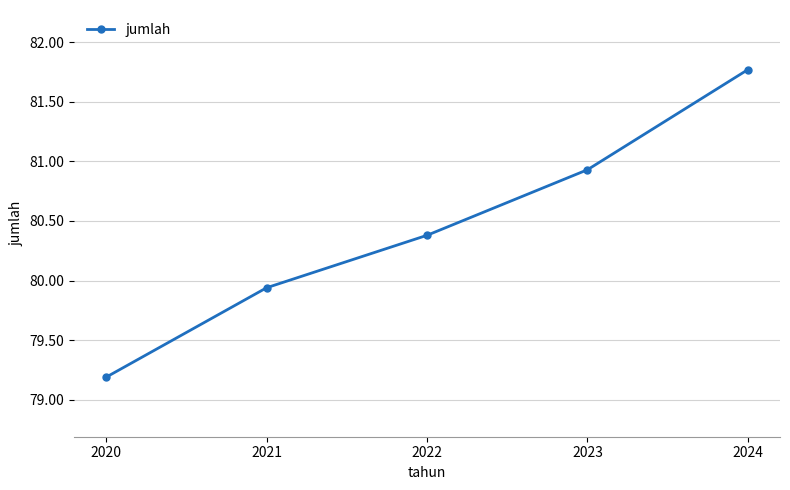

How many lines are shown in the chart?

1